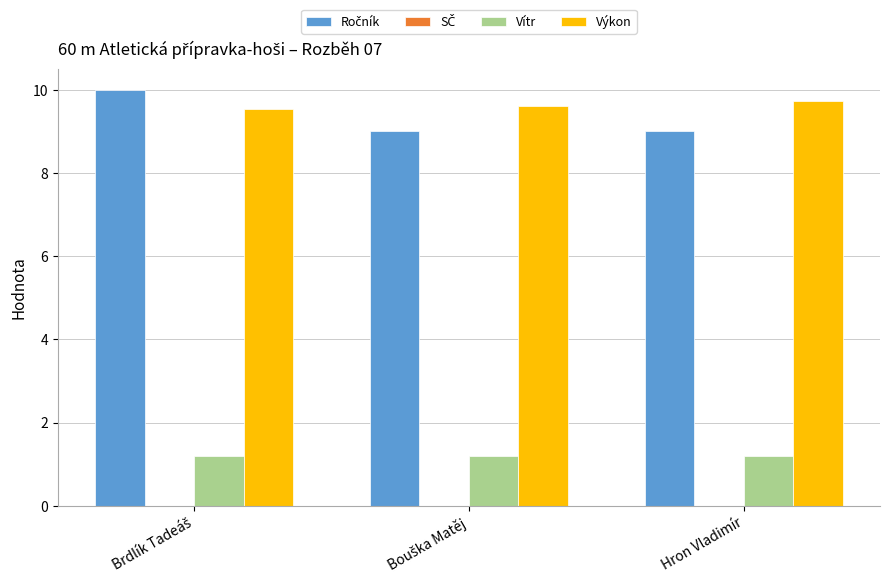

At how many categories does at least one series exceed 8?

3